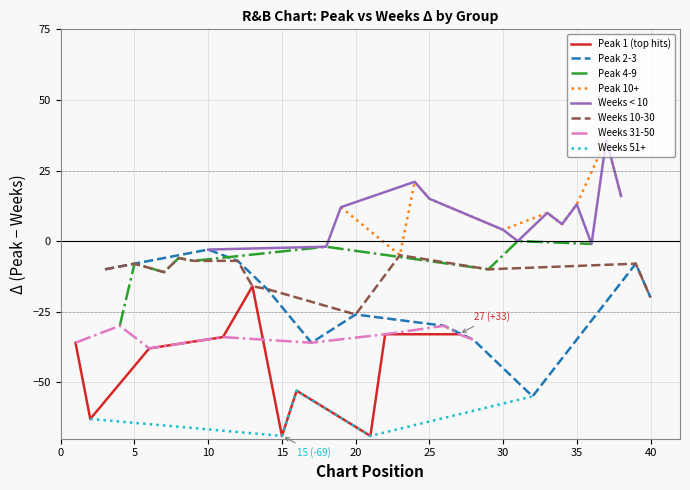

Is it true that Weeks on Chart equals 4 at 19?

False